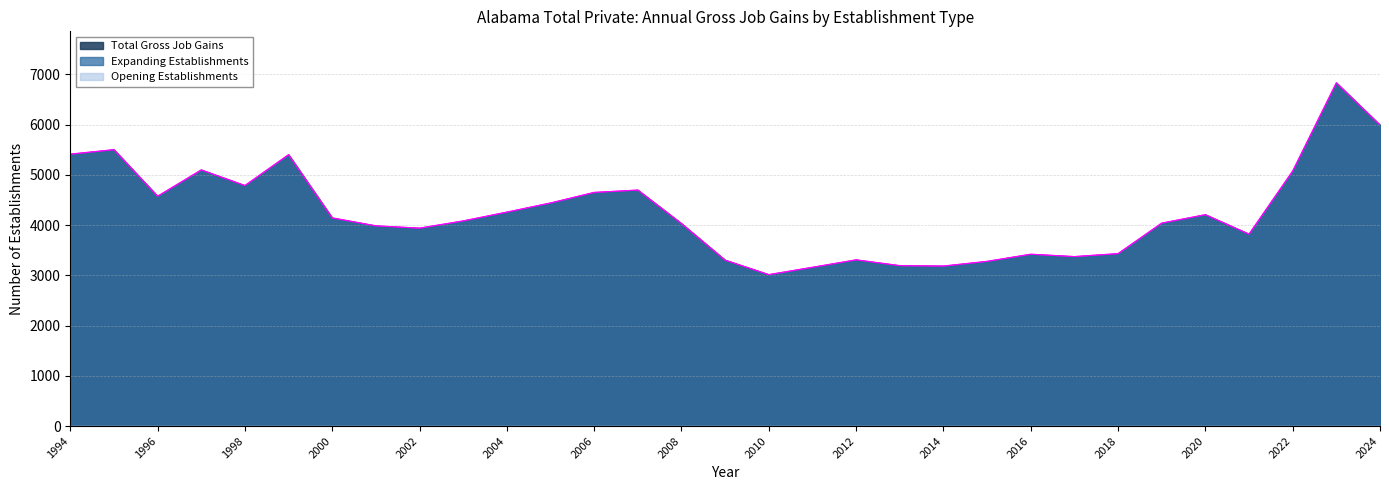

Where is the first local maximum for Total Gross Job Gains?

1995